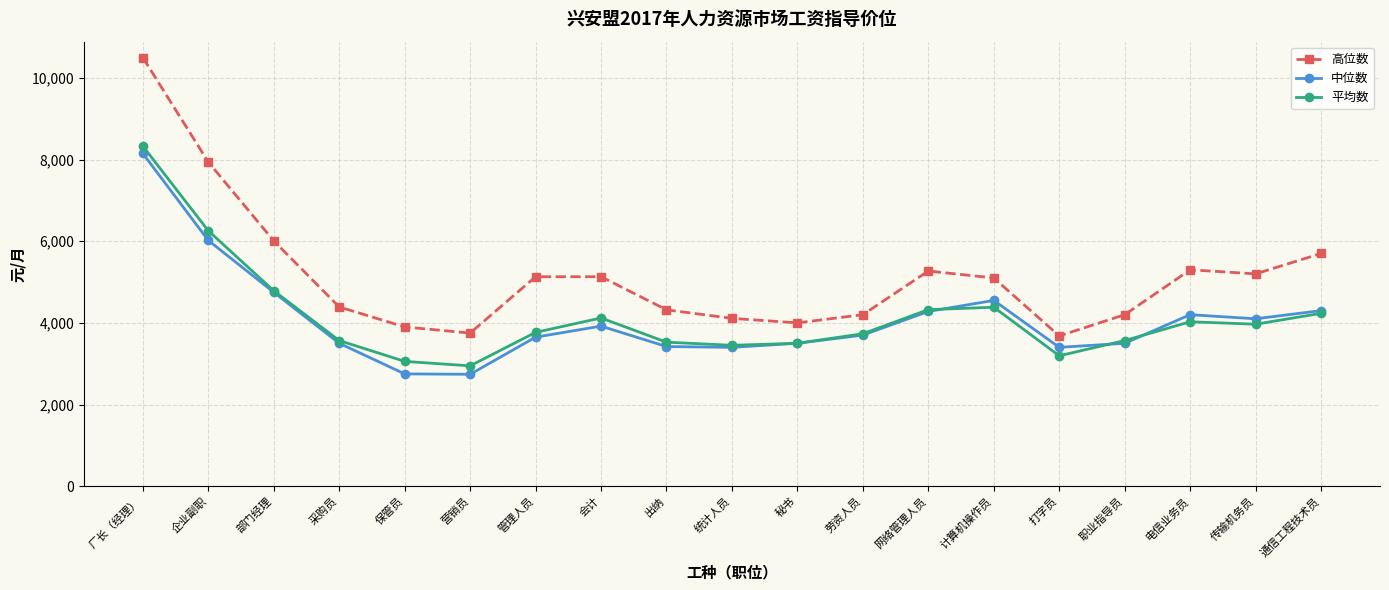

What is the label of the 11th point from the right?

出纳